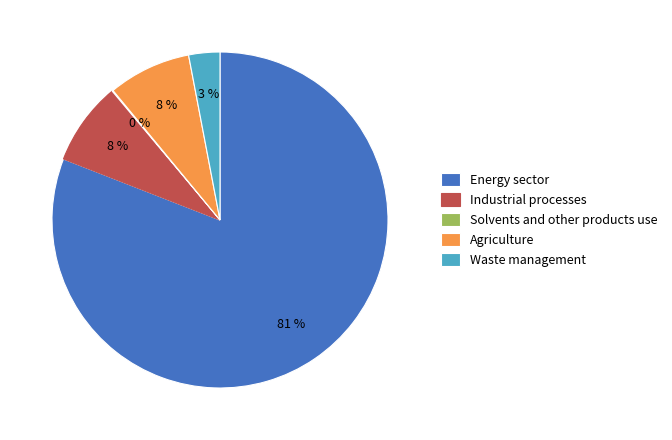

To the nearest percent, what is the difference between the Energy sector and Industrial processes slice percentages?

73%